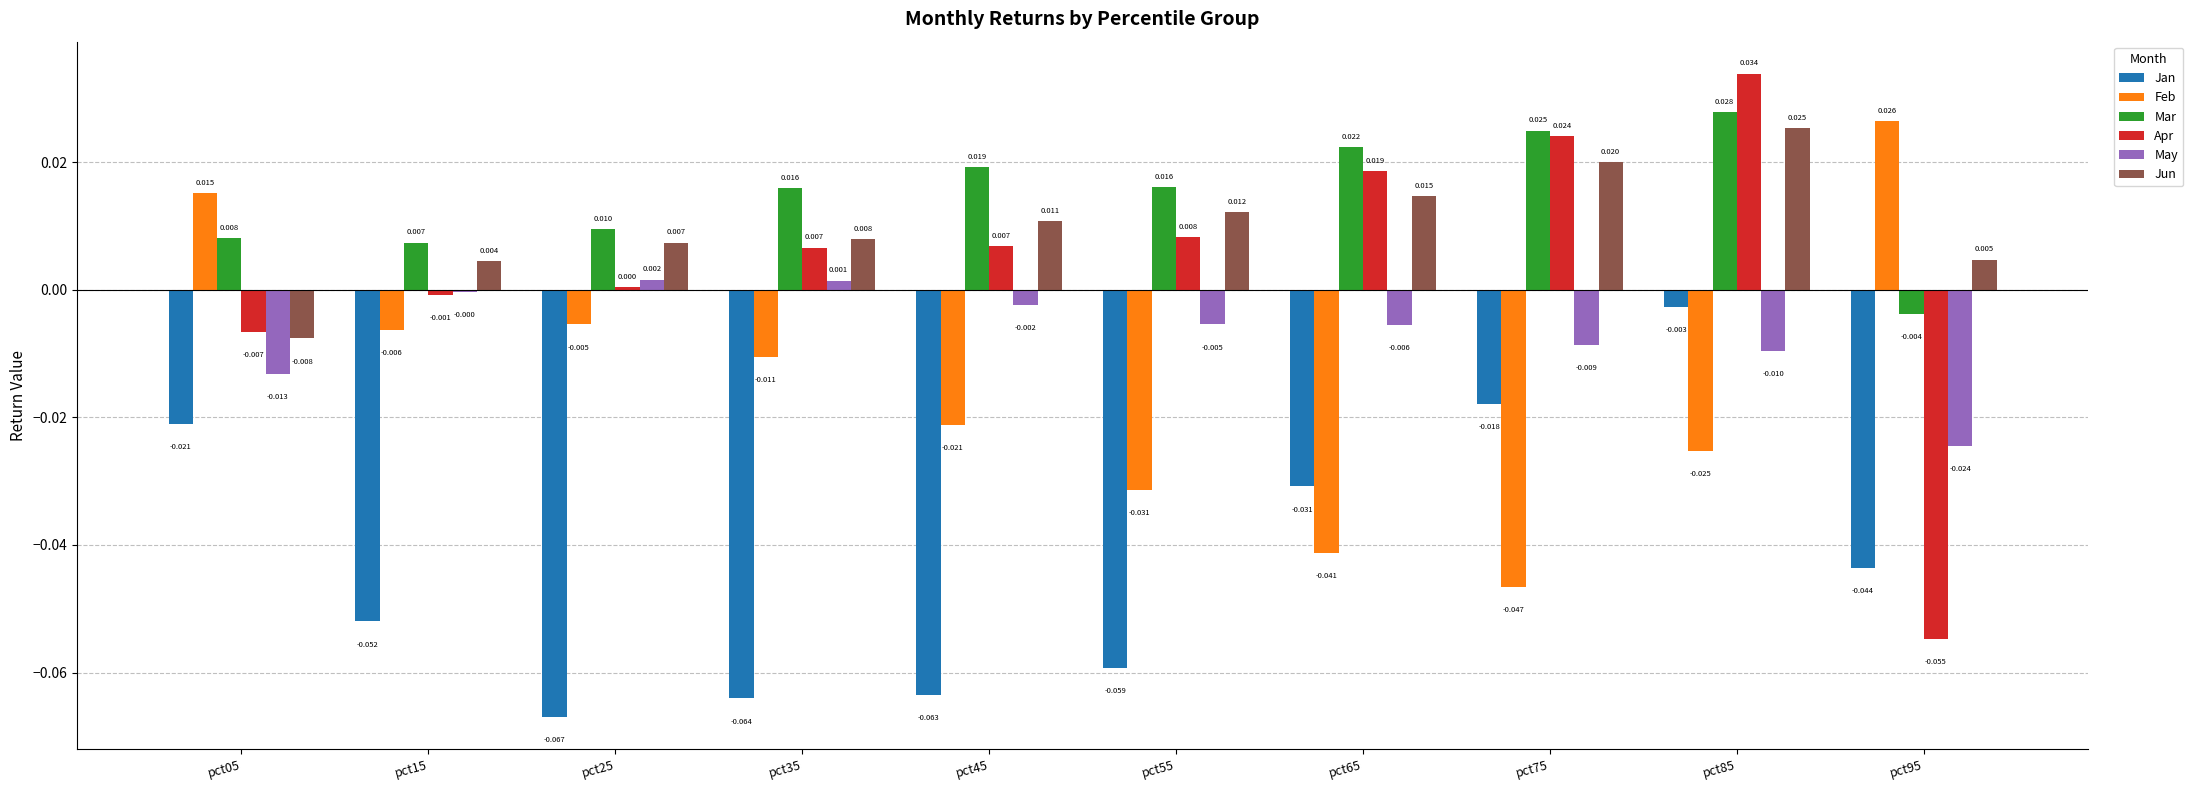

Does the chart contain stacked bars?

No